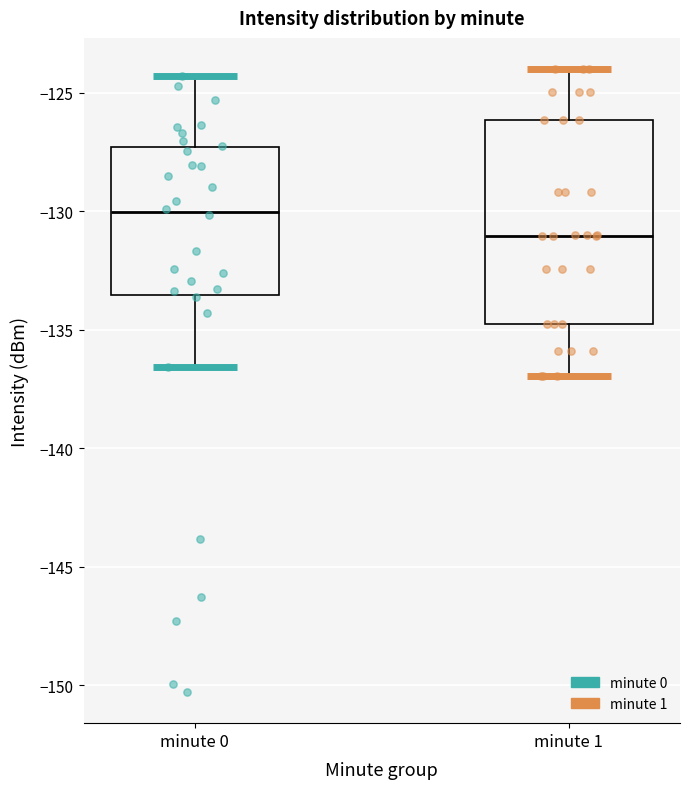

Reading left to right, read every box against the y-axis: the position of its median line, the range the box covers, and the ends of its whiskers. The values are not printed on the chart, so give them approximately, as read against the axis.

minute 0: median -130.0, box -133.5 to -127.5, whiskers -136.5 to -124.5
minute 1: median -131.0, box -135.0 to -126.0, whiskers -137.0 to -124.0